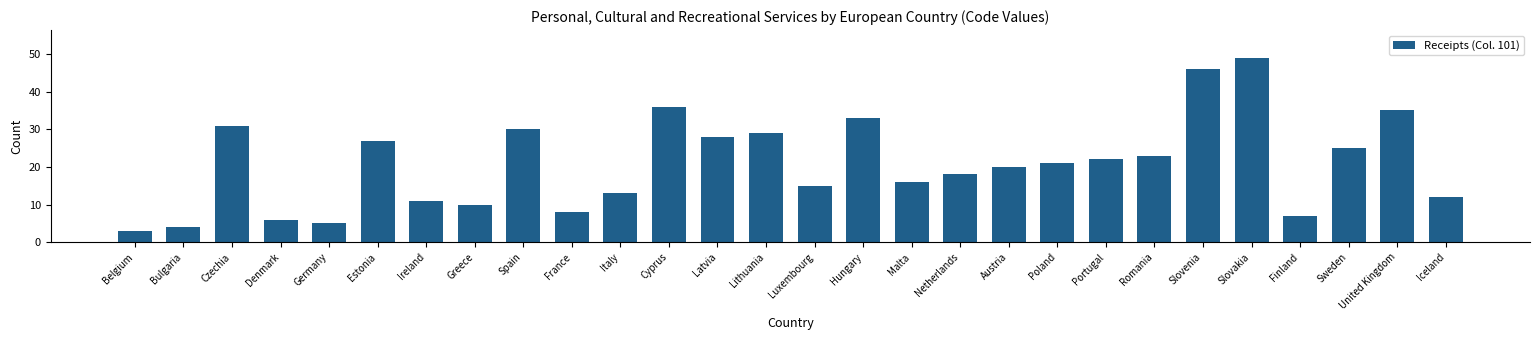

What is the smallest value displayed?

3